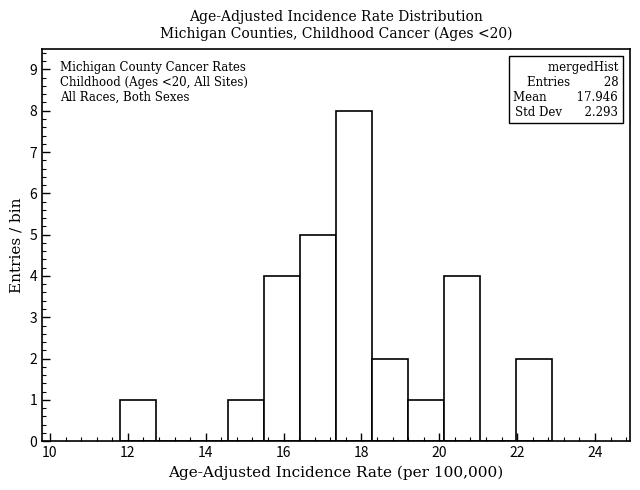

Which range on the x-axis has the tallest bar?

17.4 to 18.2